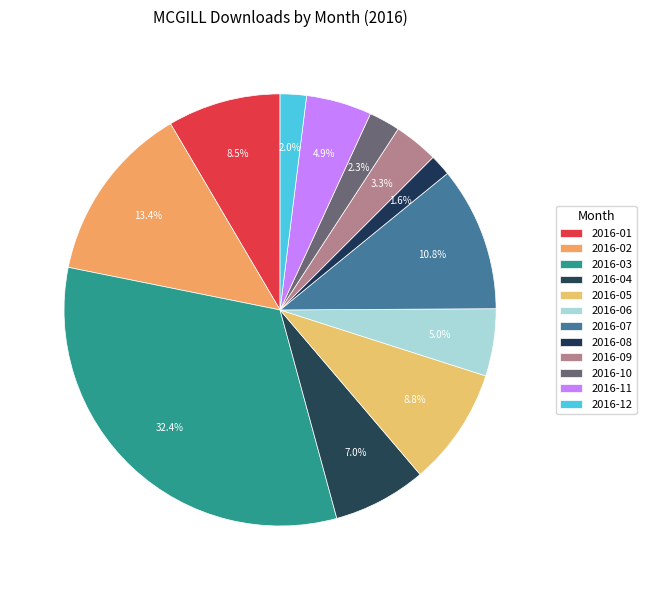

How many slices are in this pie chart?

12